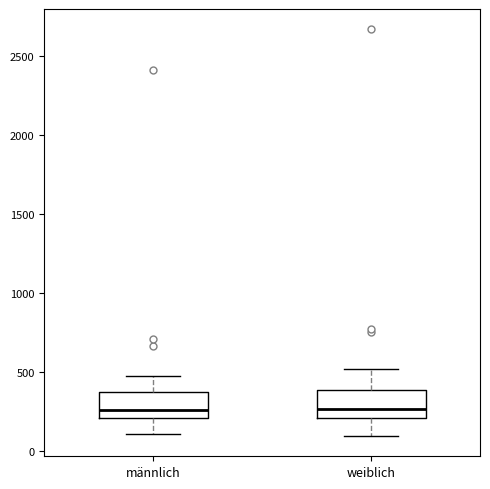

Reading left to right, transcribe this box plot: for each box, give where its median line is, the range the box spans, and where its two whiskers end, as read against the y-axis. The values are not printed on the chart, so give them approximately, as read against the axis.

männlich: median 250, box 200 to 350, whiskers 100 to 500
weiblich: median 250, box 200 to 400, whiskers 100 to 500